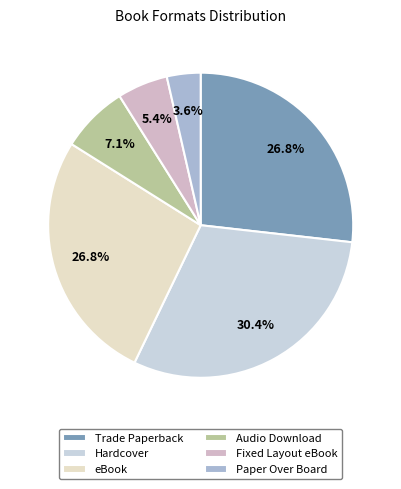

The Audio Download slice represents 16% of the pie. True or false?

False